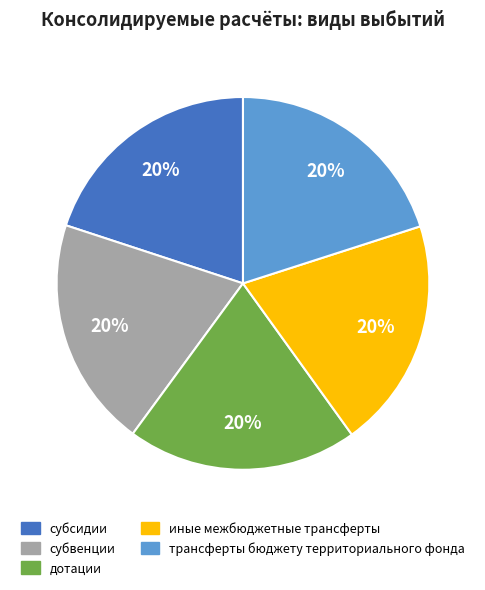

Approximately how many times larger is the value at иные межбюджетные трансферты compared to субсидии?

1.0